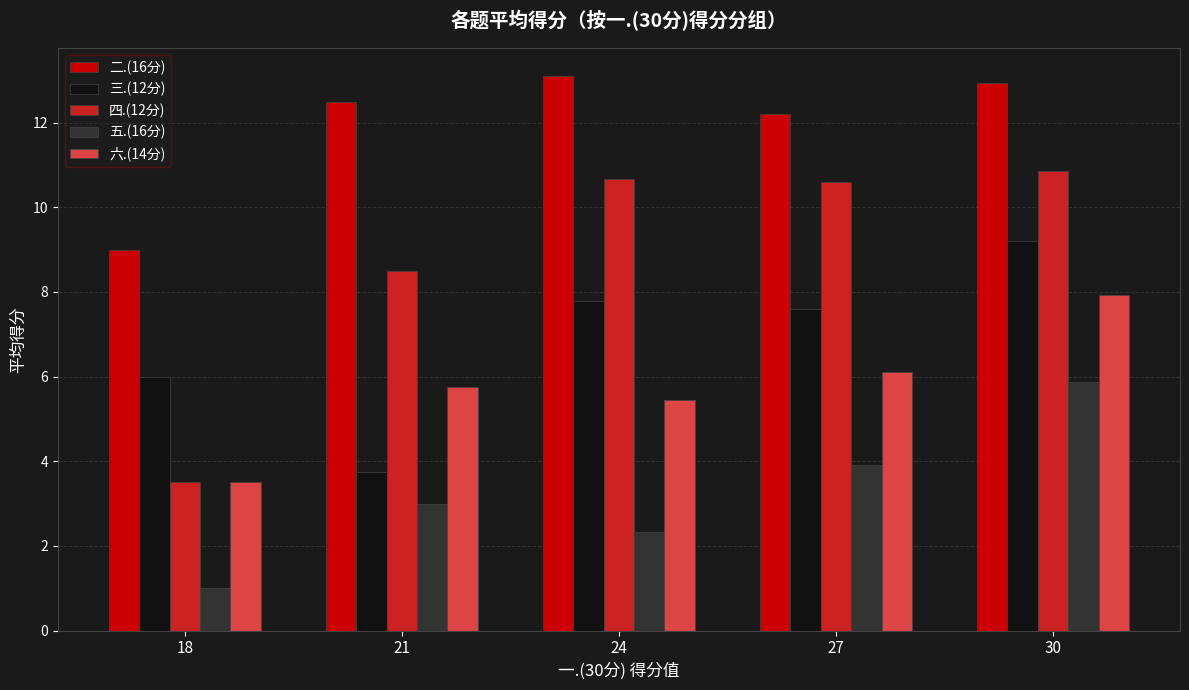

Reading left to right, transcribe all the data shown in this chart.

二.(16分): 9.0	12.5	13.1	12.2	12.9
三.(12分): 6.0	3.8	7.8	7.6	9.2
四.(12分): 3.5	8.5	10.7	10.6	10.9
五.(16分): 1.0	3.0	2.3	3.9	5.9
六.(14分): 3.5	5.8	5.4	6.1	7.9